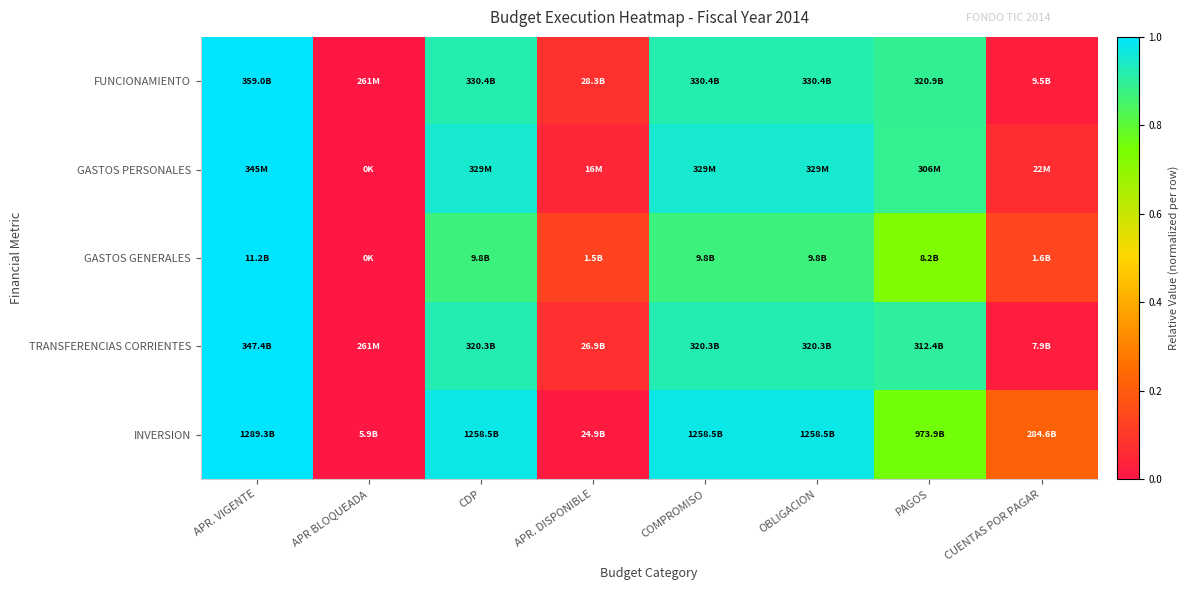

List the series in order of their peak value, highest first.

FUNCIONAMIENTO, GASTOS PERSONALES, GASTOS GENERALES, TRANSFERENCIAS CORRIENTES, INVERSION